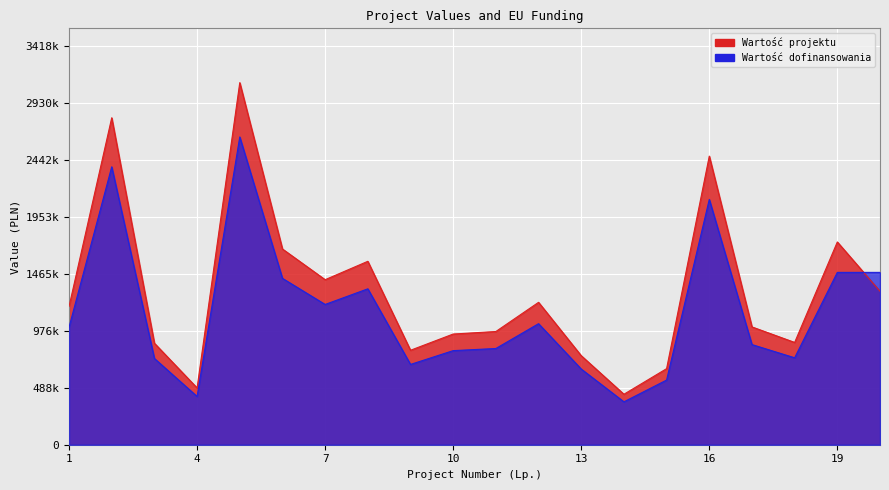

Reading left to right, transcribe all the data shown in this chart.

Wartość projektu: 1186988.9	2806400.0	871200.0	487400.0	3108000.0	1680100.0	1416599.8	1574417.9	810800.0	950200.0	971751.0	1222290.8	764319.9	433300.0	653049.9	2477350.4	1011249.8	878000.0	1740375.0	1317228.3
Wartość dofinansowania: 1008940.6	2385440.0	740520.0	414290.0	2641800.0	1428085.0	1204109.8	1338255.2	689180.0	807670.0	825988.4	1038947.2	649671.9	368305.0	555092.4	2105747.8	859562.3	746300.0	1479318.8	1479318.8